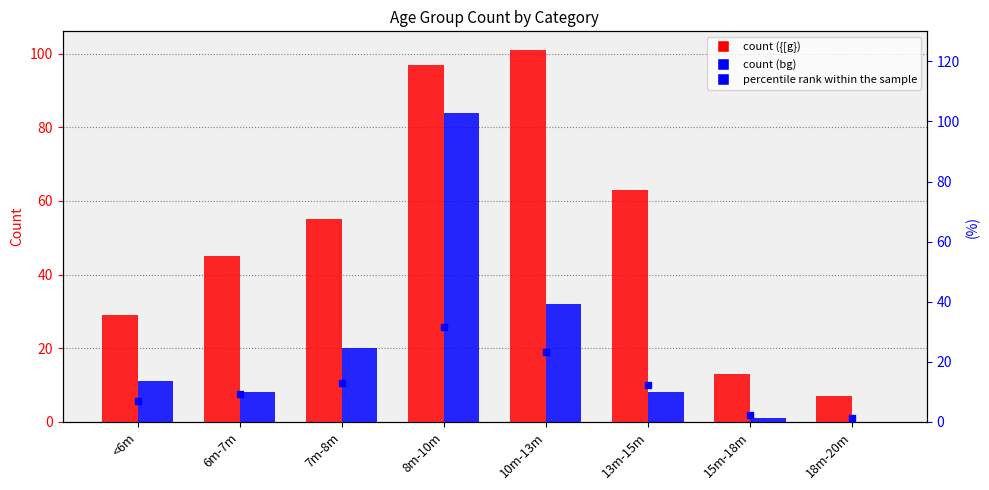

Does the chart contain any negative values?

No